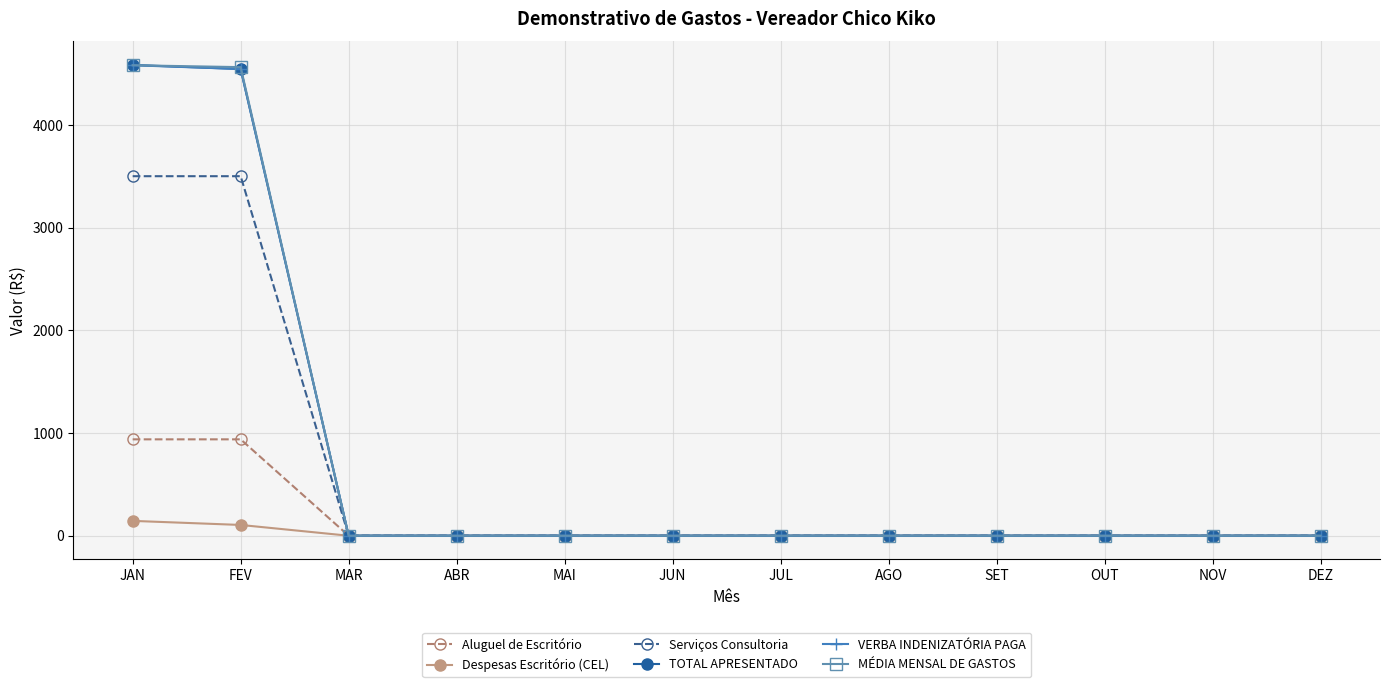

How many series are shown in this chart?

6